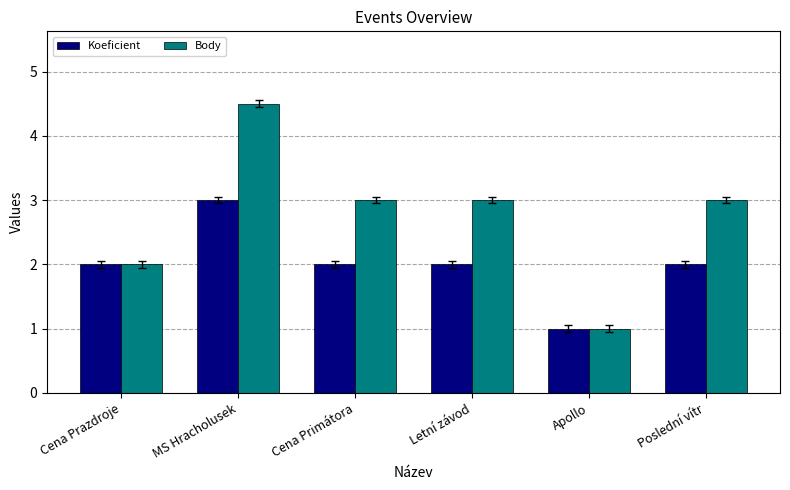

How many distinct data groups are displayed?

2